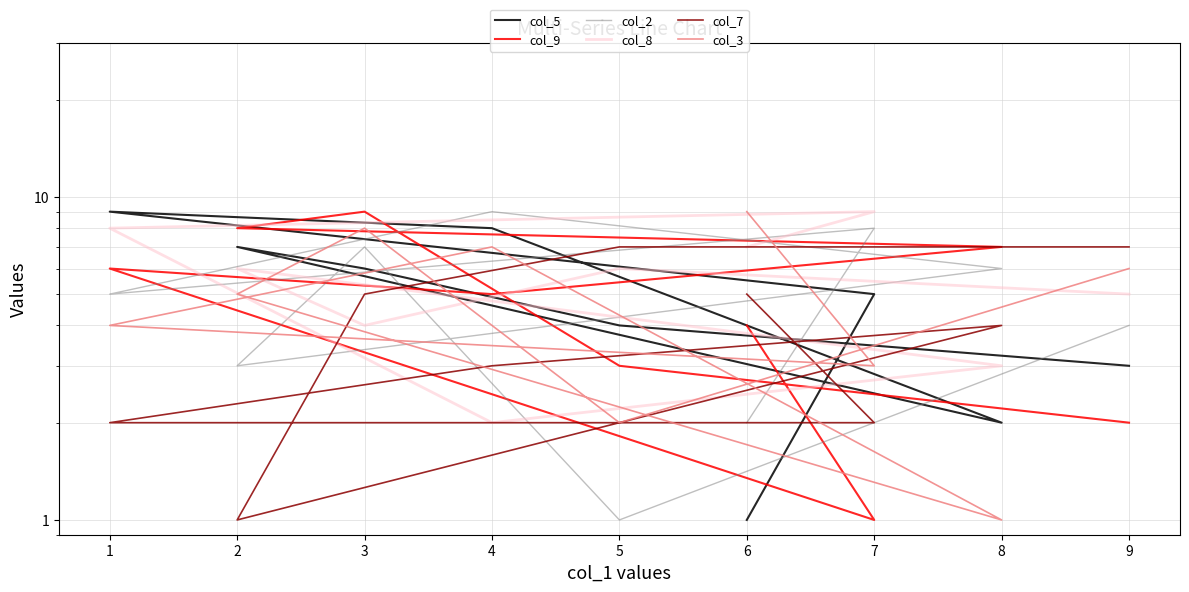

Reading left to right, list all the values displayed in this chart.

col_5: 3	4	6	7	2	8	9	5	1
col_9: 2	3	9	8	7	5	6	1	4
col_2: 4	1	7	3	6	9	5	8	2
col_8: 5	6	4	6	3	2	8	9	7
col_7: 7	7	5	1	4	3	2	2	5
col_3: 6	2	8	5	1	7	4	3	9